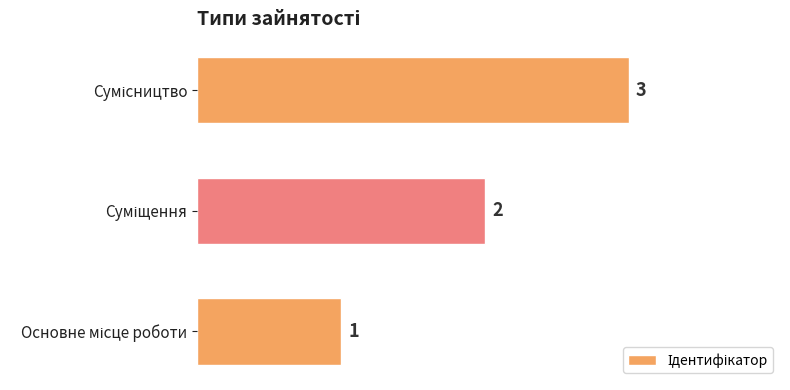

Count the values in the range 1 to 3.

3